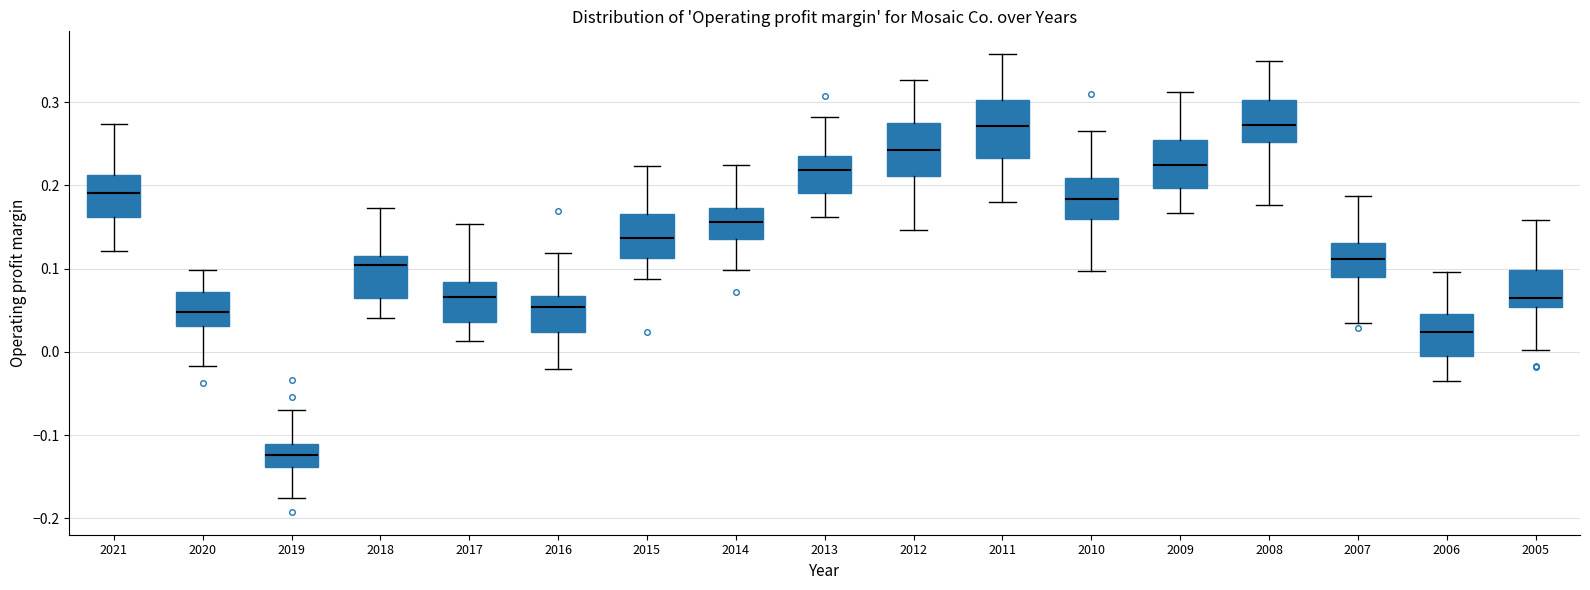

Reading left to right, read every box against the y-axis: the position of its median line, the range the box covers, and the ends of its whiskers. The values are not printed on the chart, so give them approximately, as read against the axis.

2021: median 0.19, box 0.16 to 0.21, whiskers 0.12 to 0.27
2020: median 0.05, box 0.03 to 0.07, whiskers -0.02 to 0.10
2019: median -0.12, box -0.14 to -0.11, whiskers -0.18 to -0.07
2018: median 0.10, box 0.07 to 0.12, whiskers 0.04 to 0.17
2017: median 0.07, box 0.04 to 0.08, whiskers 0.01 to 0.15
2016: median 0.05, box 0.02 to 0.07, whiskers -0.02 to 0.12
2015: median 0.14, box 0.11 to 0.17, whiskers 0.09 to 0.22
2014: median 0.16, box 0.14 to 0.17, whiskers 0.10 to 0.22
2013: median 0.22, box 0.19 to 0.24, whiskers 0.16 to 0.28
2012: median 0.24, box 0.21 to 0.27, whiskers 0.15 to 0.33
2011: median 0.27, box 0.23 to 0.30, whiskers 0.18 to 0.36
2010: median 0.18, box 0.16 to 0.21, whiskers 0.10 to 0.27
2009: median 0.22, box 0.20 to 0.25, whiskers 0.17 to 0.31
2008: median 0.27, box 0.25 to 0.30, whiskers 0.18 to 0.35
2007: median 0.11, box 0.09 to 0.13, whiskers 0.03 to 0.19
2006: median 0.02, box -0.01 to 0.05, whiskers -0.04 to 0.10
2005: median 0.06, box 0.05 to 0.10, whiskers 0.00 to 0.16